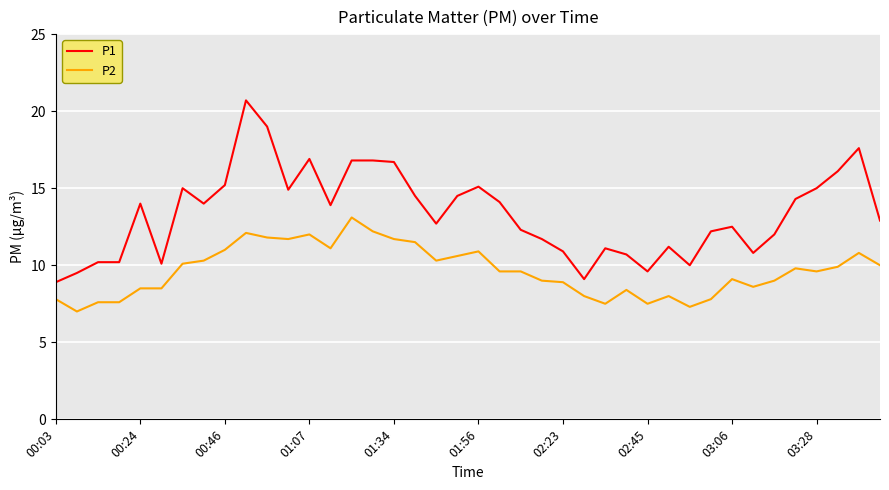

Which series has the widest spread of values?

P1